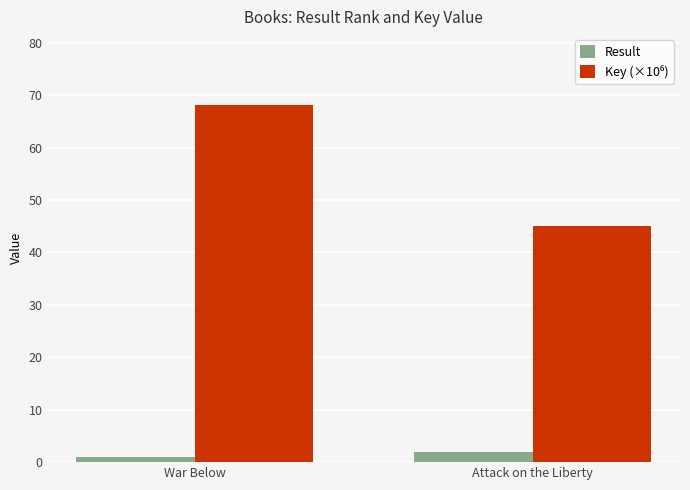

What position from the left is Attack on the Liberty?

2